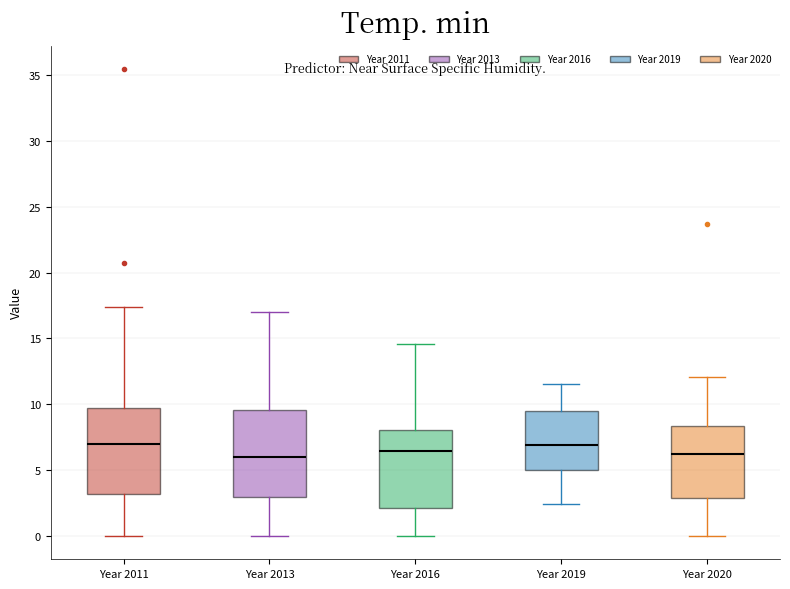

Reading left to right, read every box against the y-axis: the position of its median line, the range the box covers, and the ends of its whiskers. The values are not printed on the chart, so give them approximately, as read against the axis.

Year 2011: median 7.0, box 3.0 to 9.5, whiskers 0.0 to 17.5
Year 2013: median 6.0, box 3.0 to 9.5, whiskers 0.0 to 17.0
Year 2016: median 6.5, box 2.0 to 8.0, whiskers 0.0 to 14.5
Year 2019: median 7.0, box 5.0 to 9.5, whiskers 2.5 to 11.5
Year 2020: median 6.0, box 3.0 to 8.5, whiskers 0.0 to 12.0